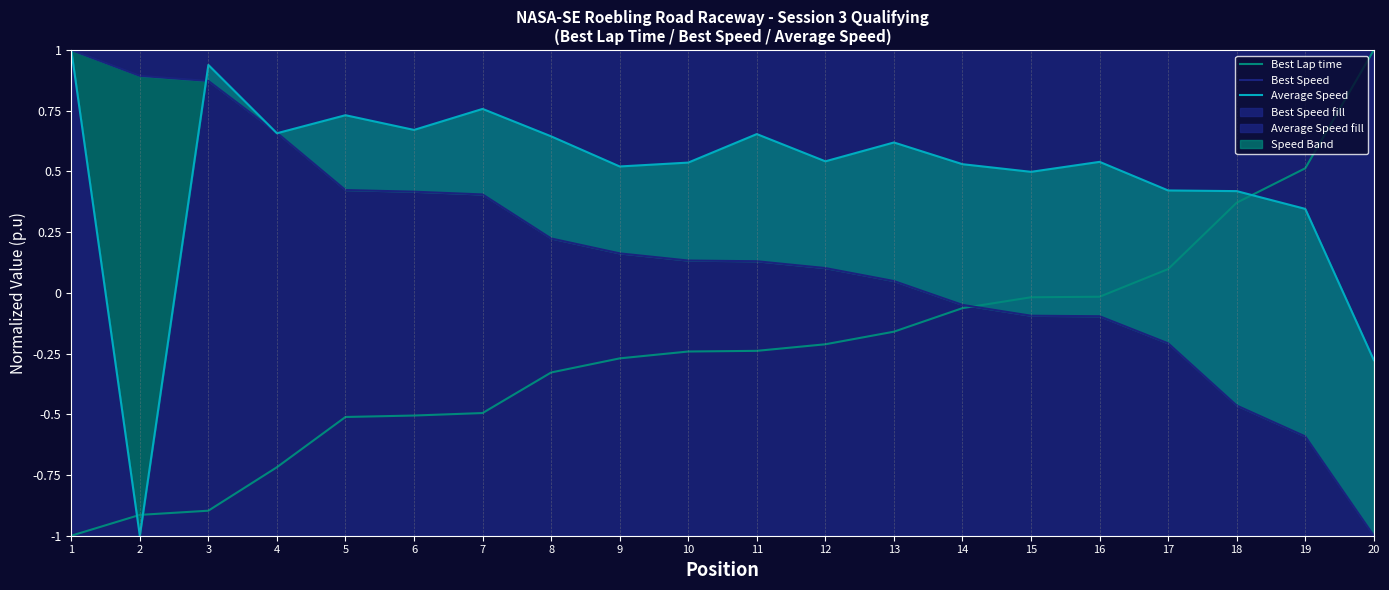

Which series has the largest range (max minus min)?

Best Lap time